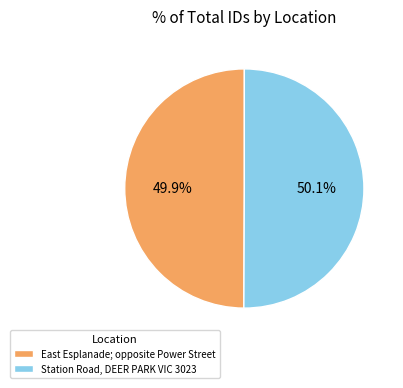

To the nearest percent, what portion does Station Road, DEER PARK VIC 3023 represent?

50%